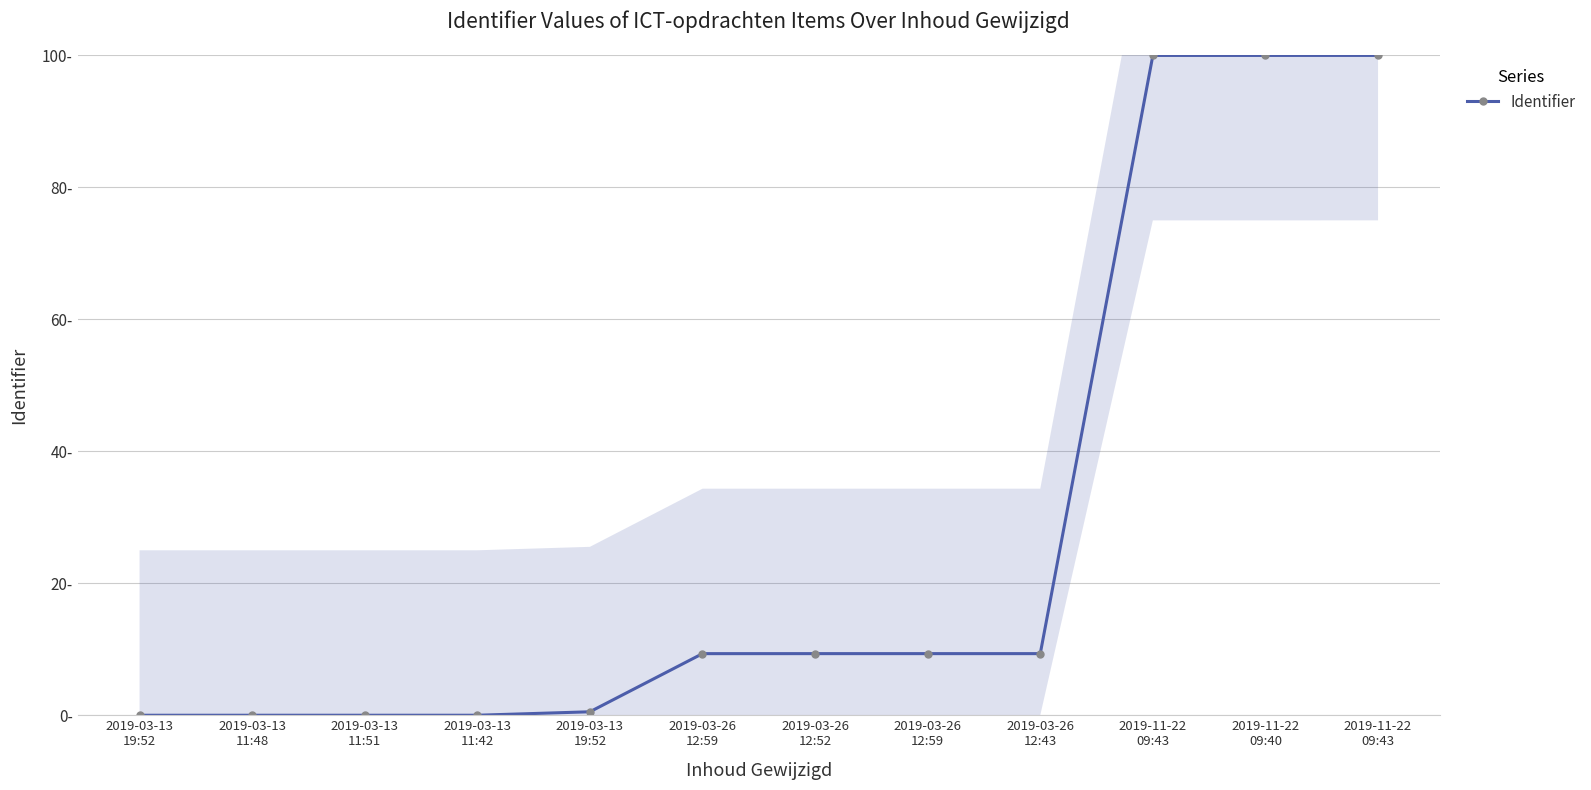

Reading left to right, list all the values displayed in this chart.

2019-03-13
19:52=0.0	2019-03-13
11:48=0.0	2019-03-13
11:51=0.0	2019-03-13
11:42=0.0	2019-03-13
19:52=0.5	2019-03-26
12:59=9.3	2019-03-26
12:52=9.3	2019-03-26
12:59=9.3	2019-03-26
12:43=9.3	2019-11-22
09:43=100.0	2019-11-22
09:40=100.0	2019-11-22
09:43=100.0